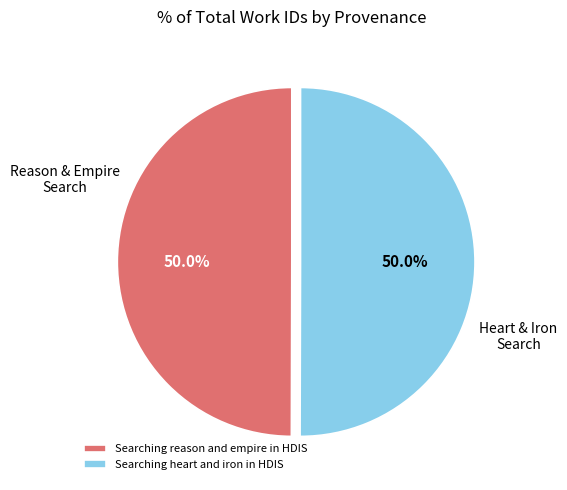

The Searching reason and empire in HDIS slice represents 50% of the pie. True or false?

True